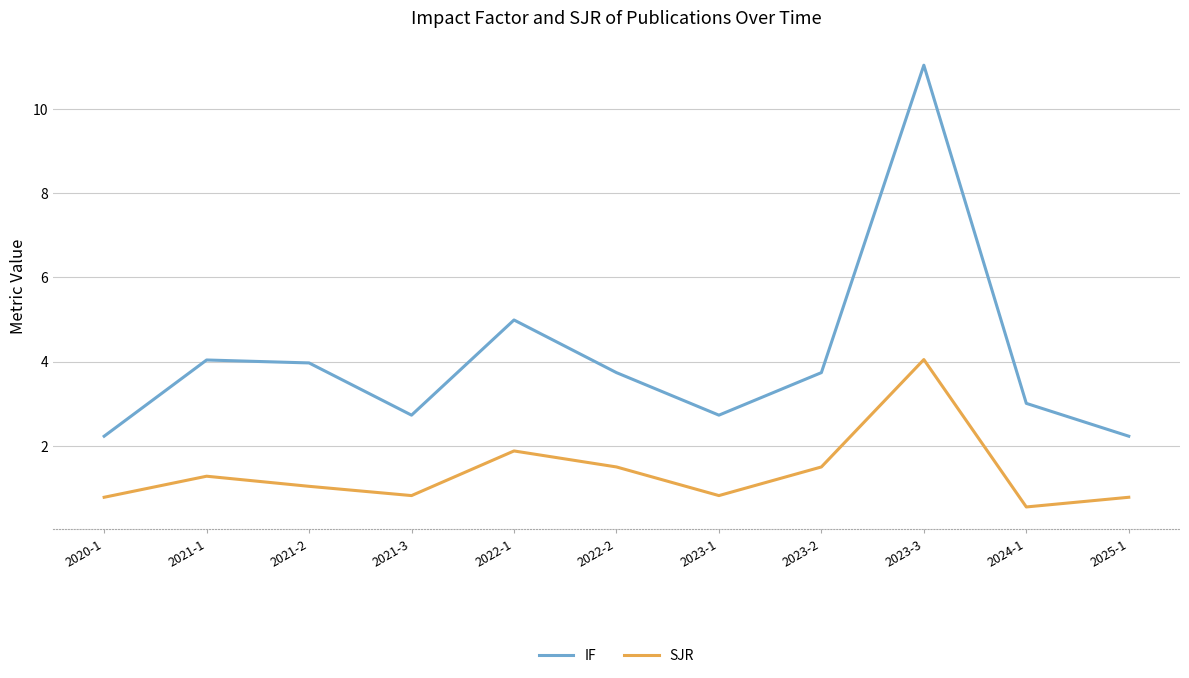

At how many categories does at least one series exceed 7?

1